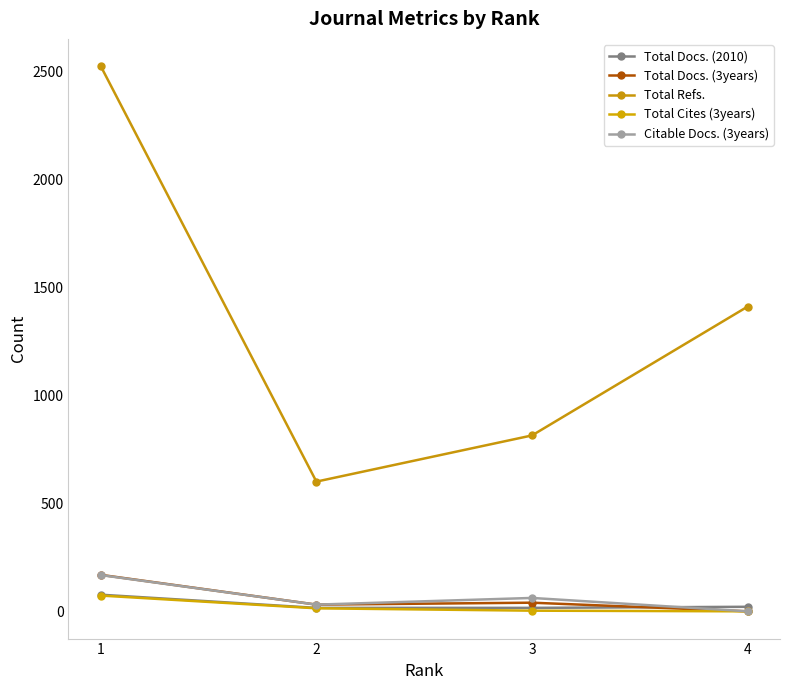

What is the highest value of the Total Refs. series?

2526